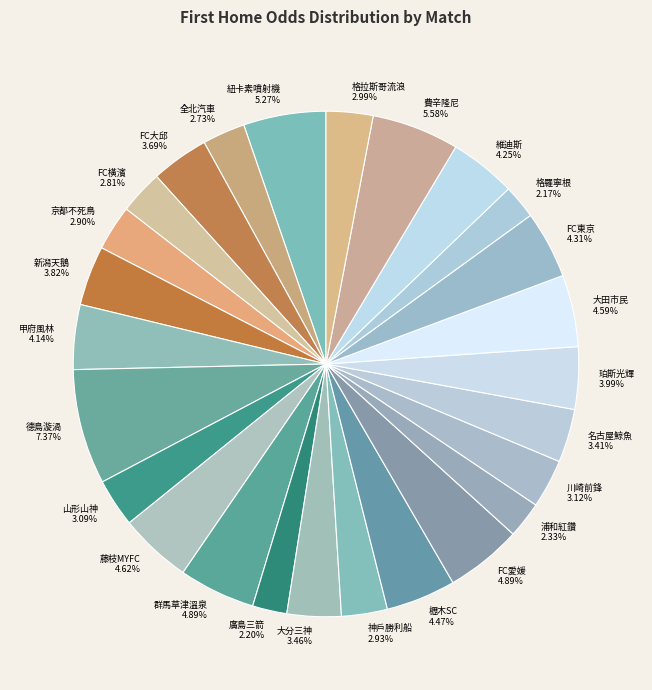

Does 格拉斯哥流浪 account for over 50% of the chart?

No